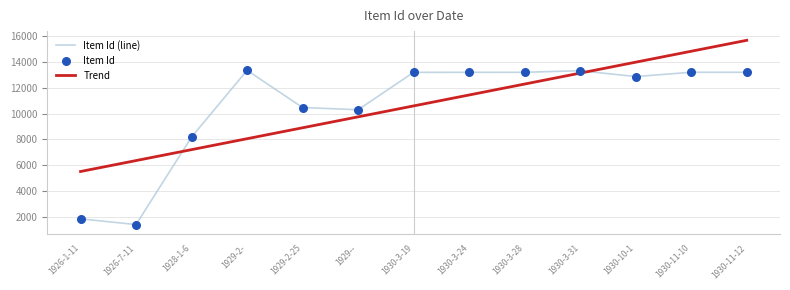

Between 1926-7-11 and 1930-3-28, which is larger?

1930-3-28